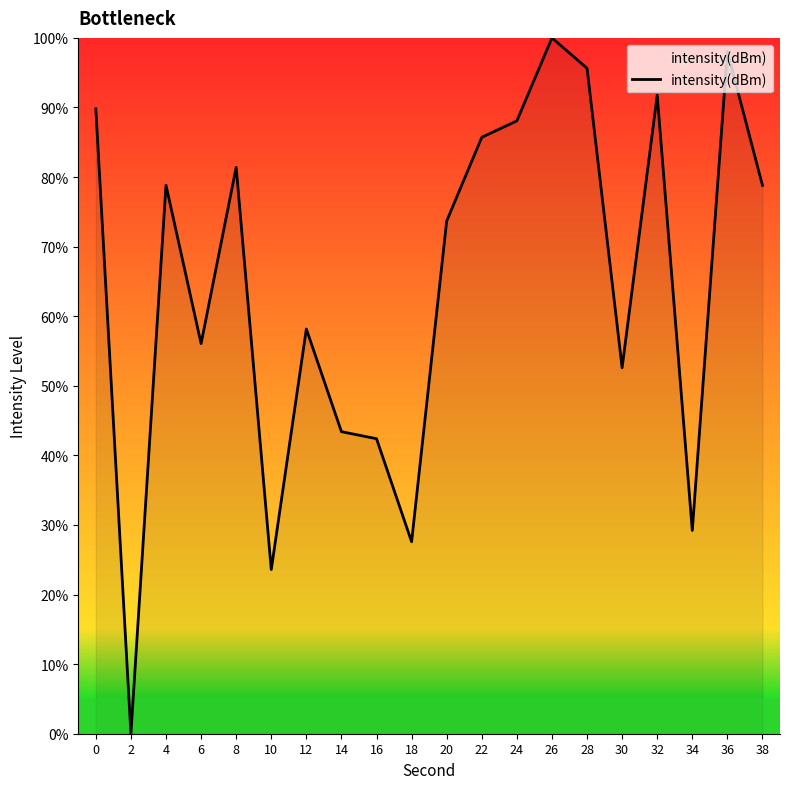

What is the difference between the maximum and second lowest values?

76.4